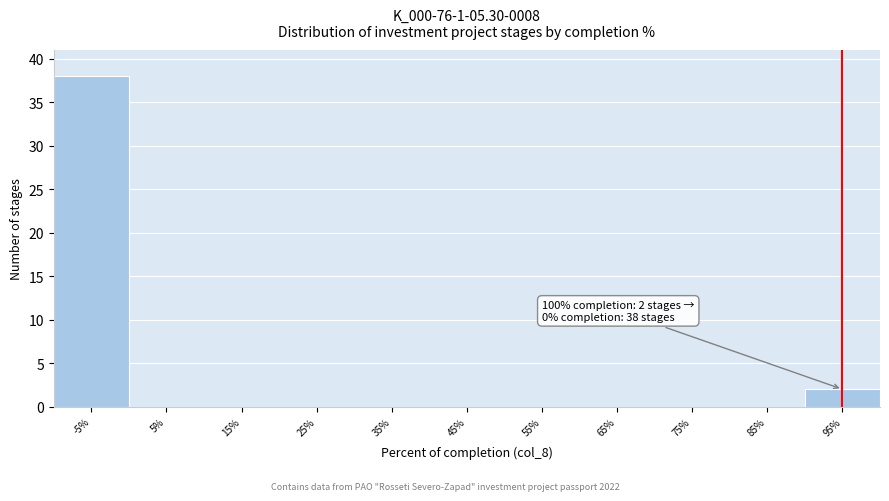

Reading right to left, extract all data points from this chart.

95%=2	85%=0	75%=0	65%=0	55%=0	45%=0	35%=0	25%=0	15%=0	5%=0	-5%=38